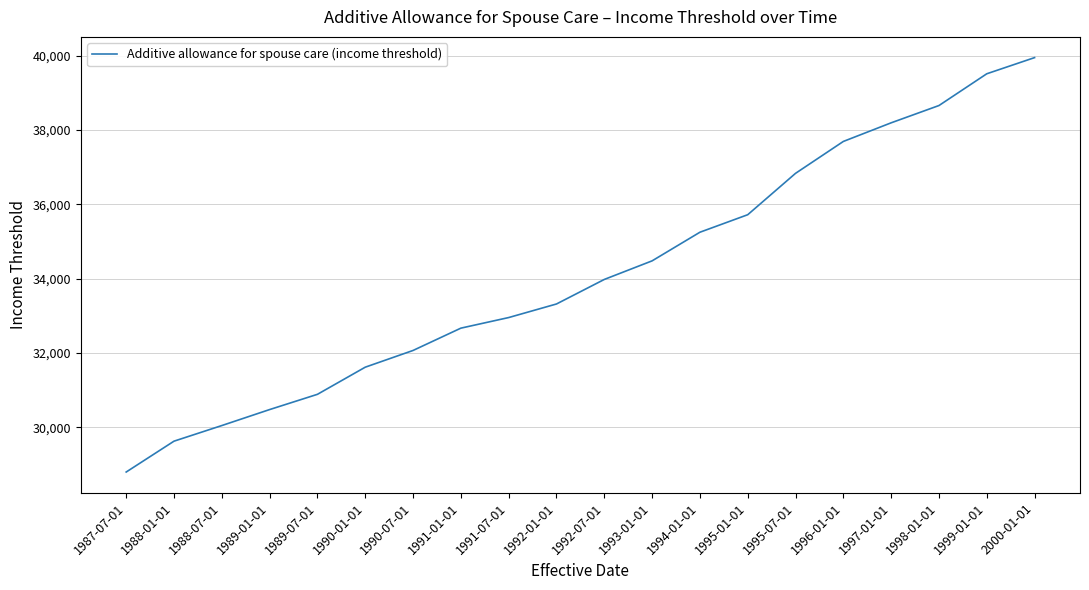

Reading left to right, extract all data points from this chart.

1987-07-01=28800	1988-01-01=29630	1988-07-01=30050	1989-01-01=30480	1989-07-01=30890	1990-01-01=31620	1990-07-01=32070	1991-01-01=32670	1991-07-01=32955	1992-01-01=33320	1992-07-01=33980	1993-01-01=34480	1994-01-01=35250	1995-01-01=35721	1995-07-01=36834	1996-01-01=37692	1997-01-01=38193	1998-01-01=38658	1999-01-01=39512	2000-01-01=39947